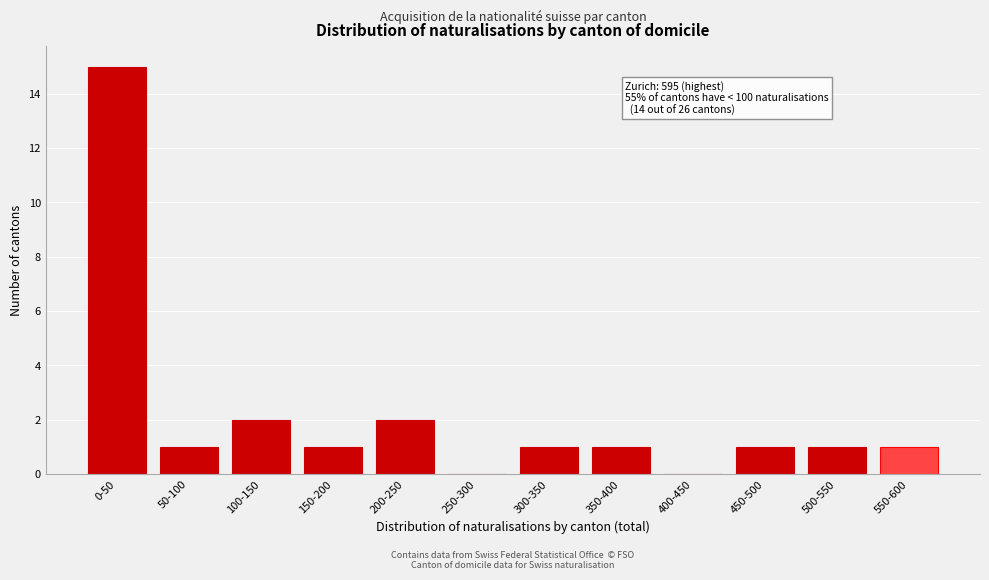

Reading left to right, what are all the values shown in this chart?

0-50=15	50-100=1	100-150=2	150-200=1	200-250=2	250-300=0	300-350=1	350-400=1	400-450=0	450-500=1	500-550=1	550-600=1